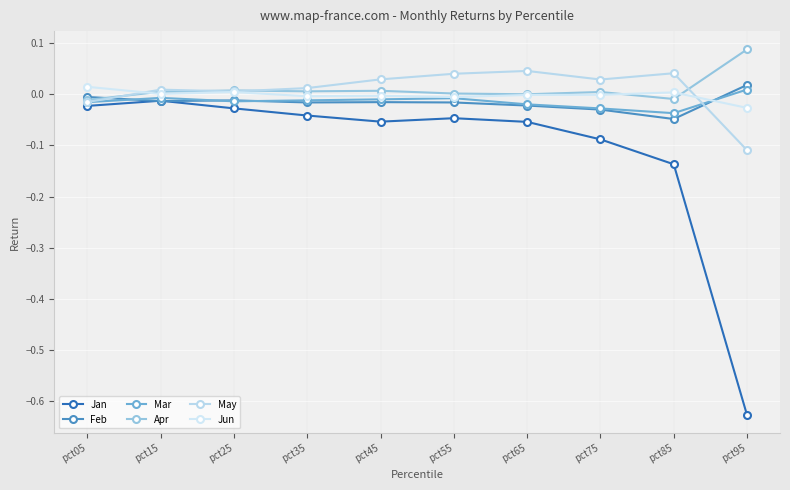

How many lines are shown in the chart?

6